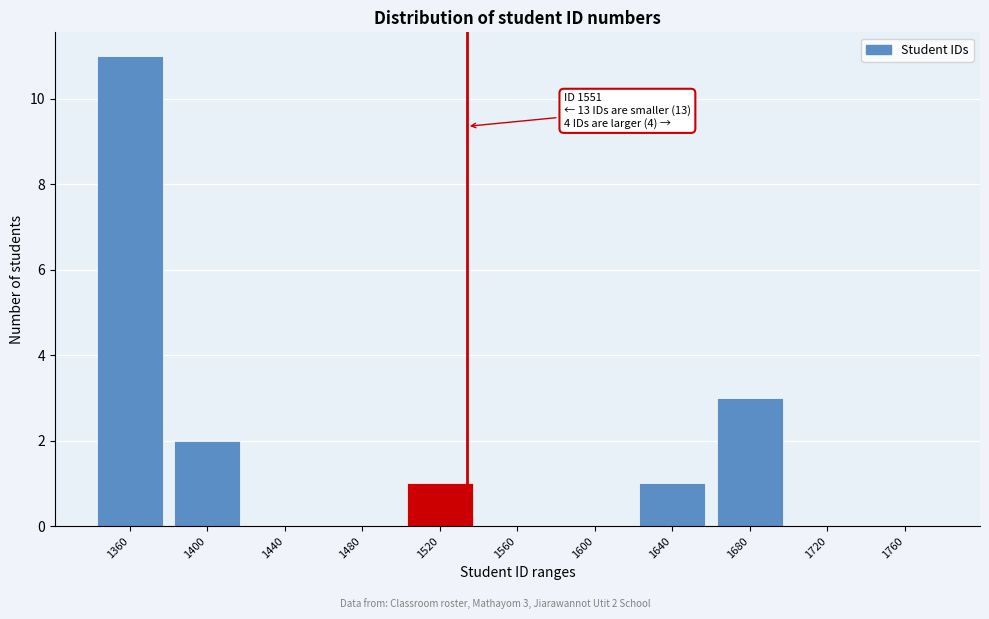

Reading left to right, what are all the values shown in this chart?

1360=11	1400=2	1440=0	1480=0	1520=1	1560=0	1600=0	1640=1	1680=3	1720=0	1760=0